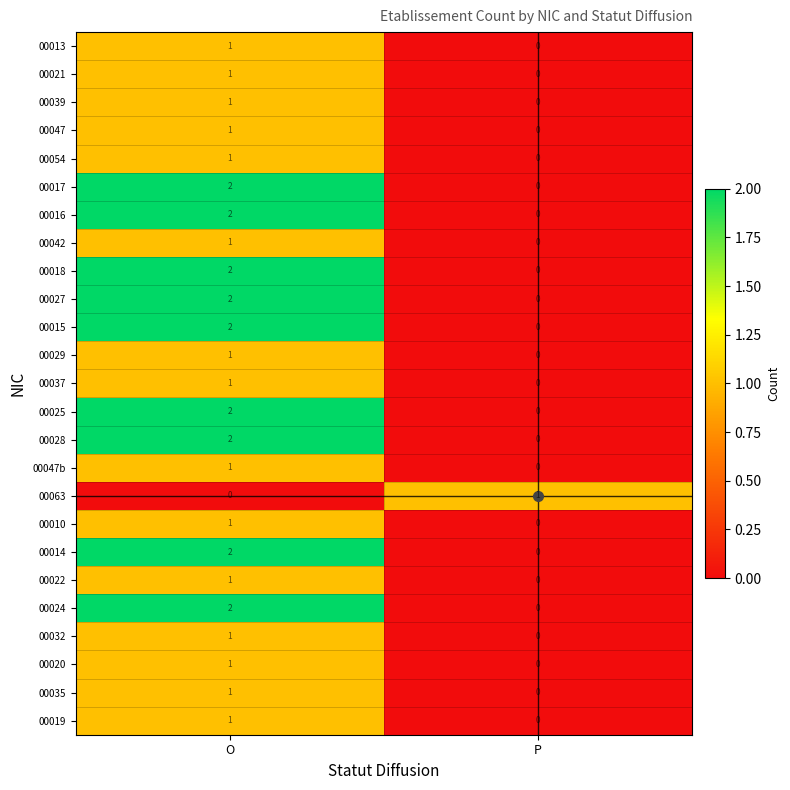

The 00015 series shows 1 at O. True or false?

False